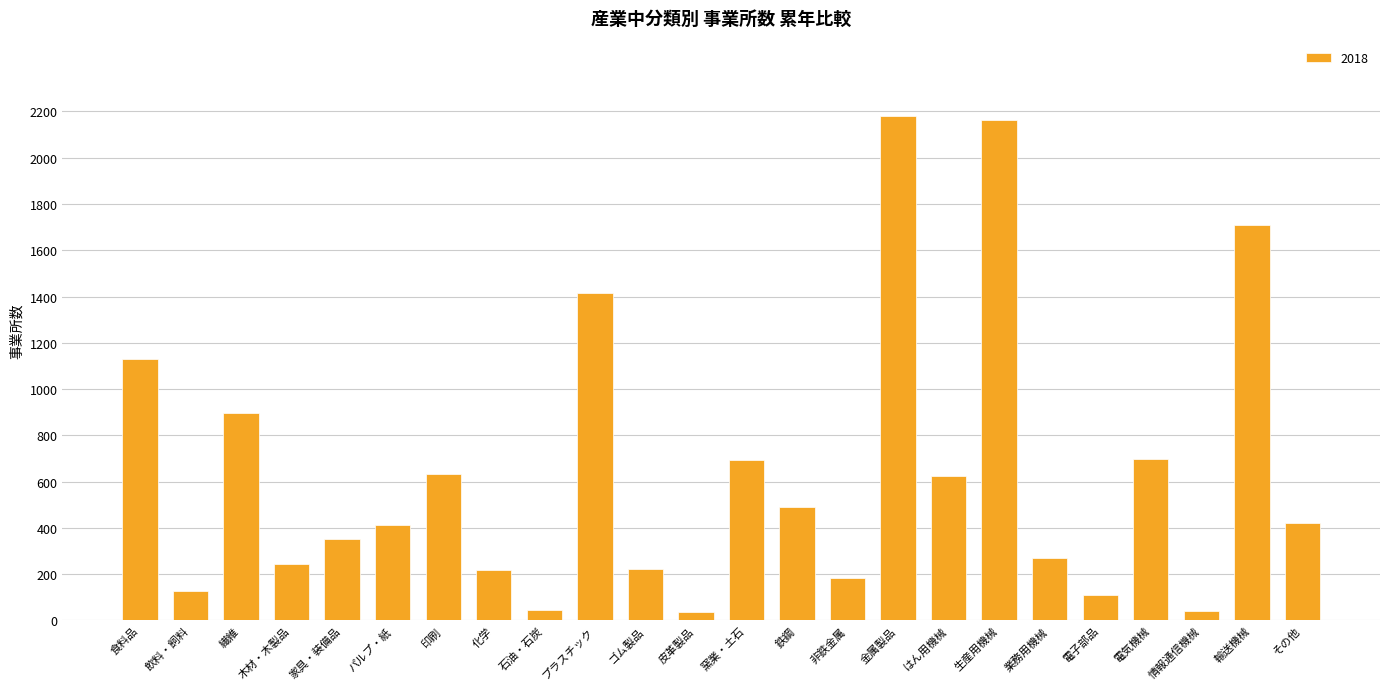

What is the greatest value displayed?

2179